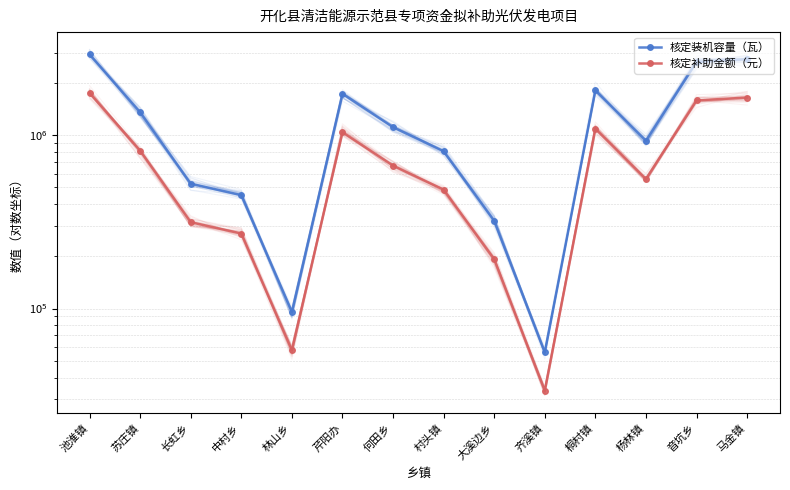

Where is the first local maximum for 核定补助金额（元）?

芹阳办